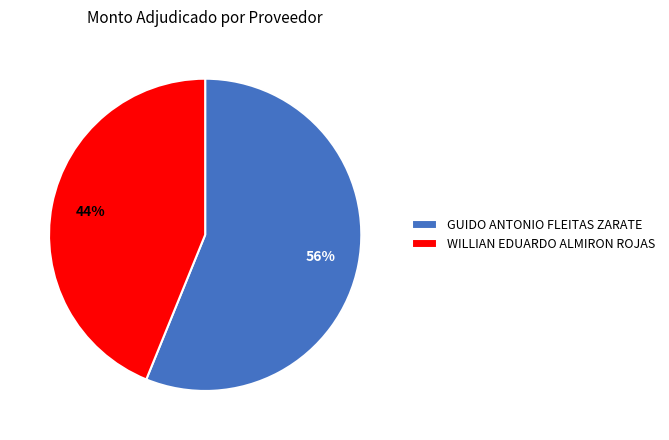

To the nearest percent, what is the average slice percentage?

50%